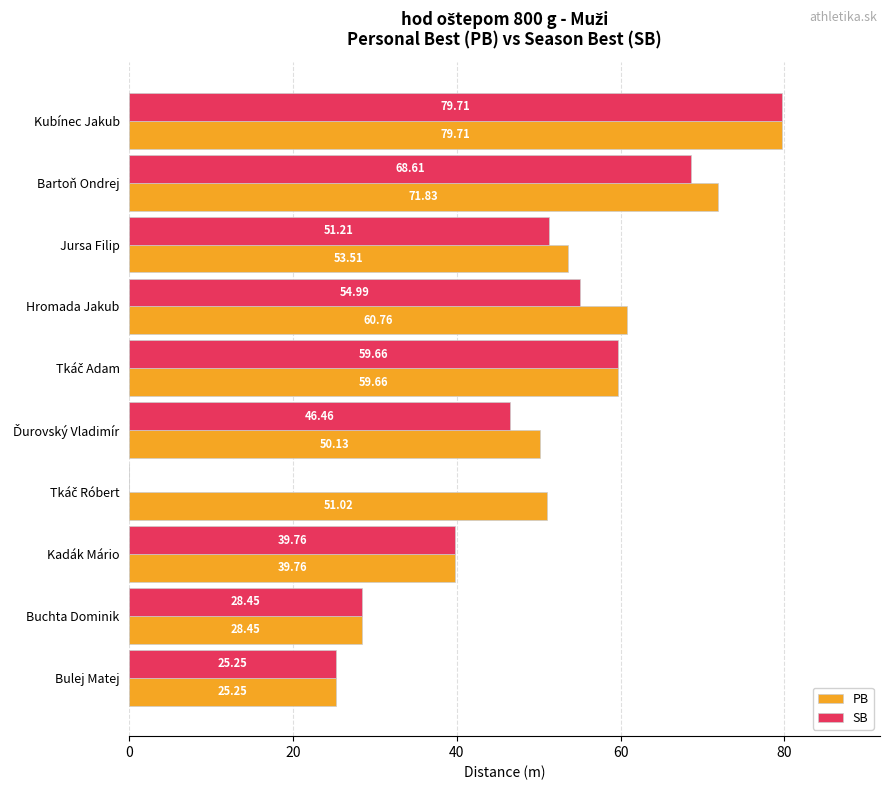

At which category is the sum across all series the highest?

Kubínec Jakub